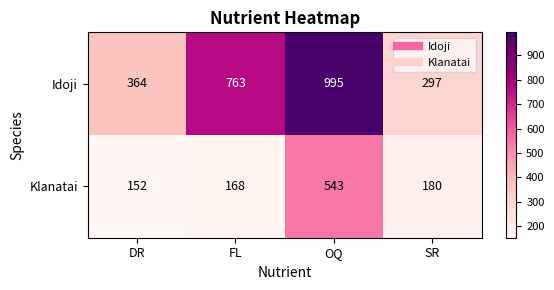

At which category is the sum across all series the highest?

OQ